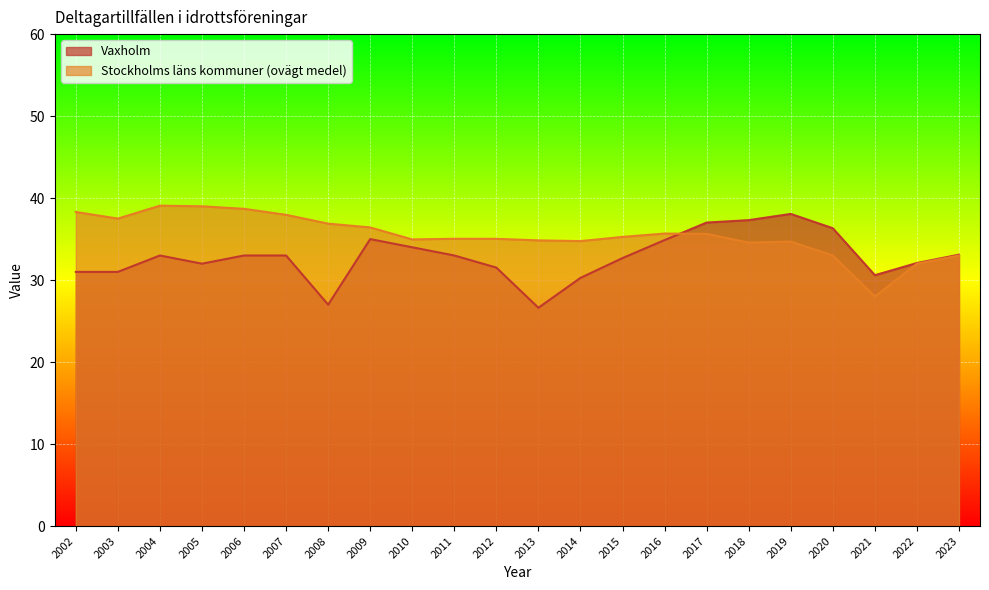

Reading left to right, extract all data points from this chart.

Vaxholm: 2002=31.0	2003=31.0	2004=33.0	2005=32.0	2006=33.0	2007=33.0	2008=27.0	2009=35.0	2010=34.0	2011=33.0	2012=31.5	2013=26.6	2014=30.3	2015=32.7	2016=34.9	2017=37.0	2018=37.3	2019=38.1	2020=36.3	2021=30.6	2022=32.1	2023=33.1
Stockholms läns kommuner (ovägt medel): 2002=38.3	2003=37.5	2004=39.1	2005=39.0	2006=38.7	2007=38.0	2008=36.9	2009=36.4	2010=35.0	2011=35.0	2012=35.0	2013=34.8	2014=34.8	2015=35.3	2016=35.7	2017=35.6	2018=34.6	2019=34.7	2020=33.0	2021=28.0	2022=32.0	2023=33.0